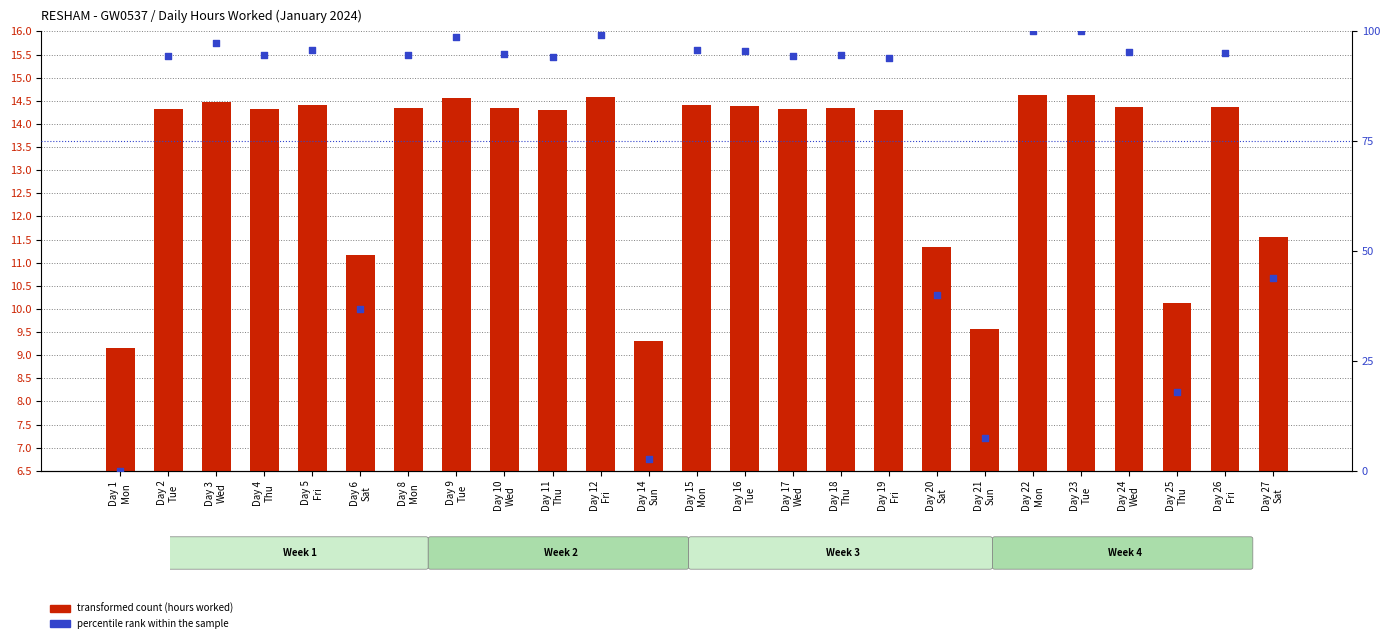

What are all the series names shown in the legend?

transformed count (hours worked), percentile rank within the sample